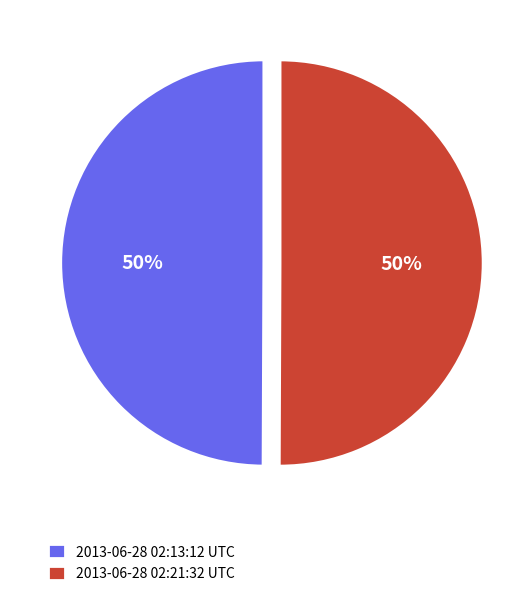

To the nearest percent, what is the combined percentage of 2013-06-28 02:13:12 UTC and 2013-06-28 02:21:32 UTC?

100%